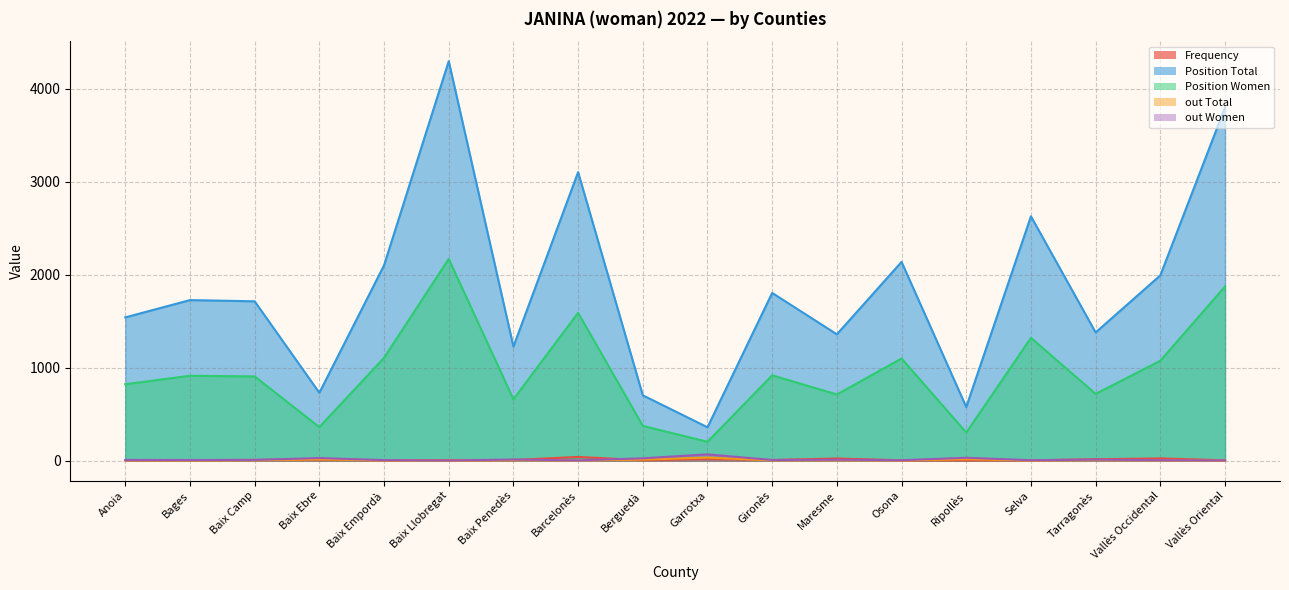

What is the sum of the Position Women values at Vallès Occidental and Anoia?

1897